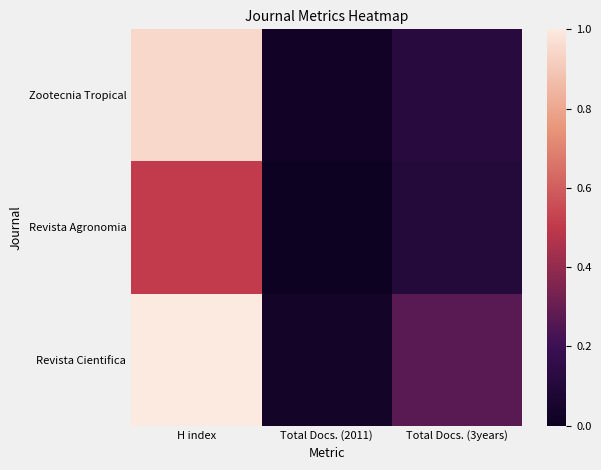

What is the total value across all series at Total Docs. (3years)?

0.5